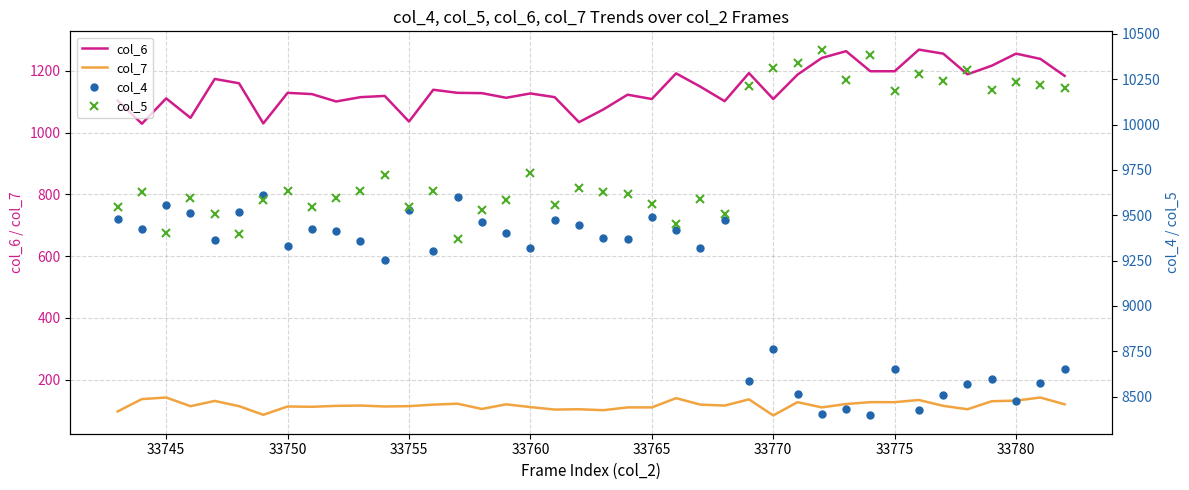

Does the chart display data point markers on the line(s)?

No